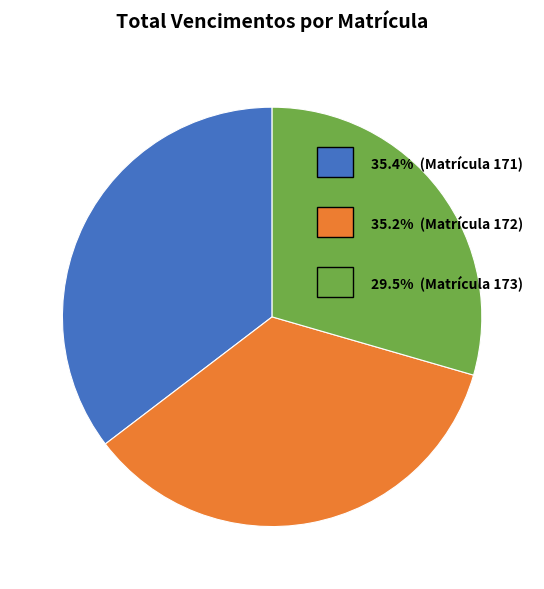

Does any single category account for the majority?

No